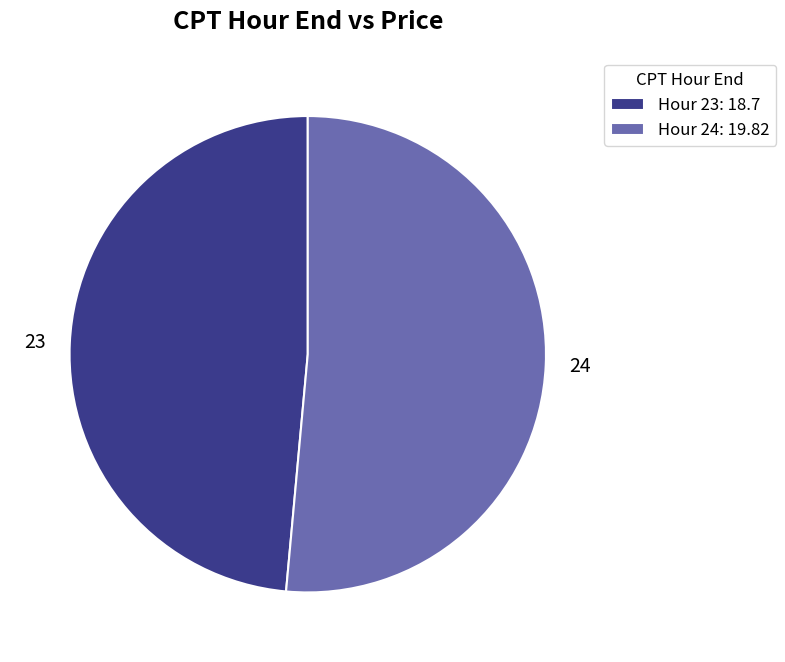

Is it true that 24 is 65% of the pie?

False